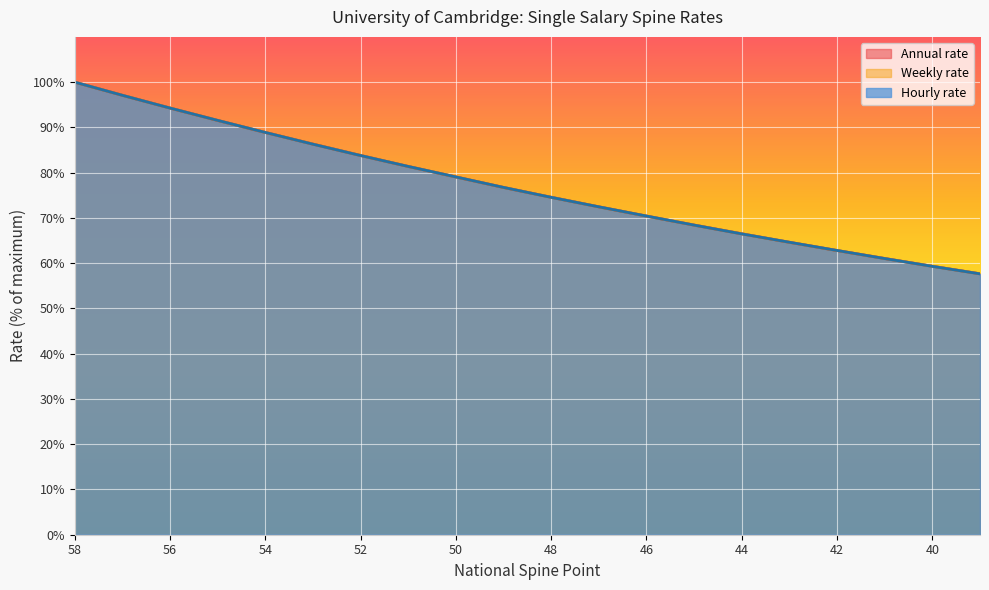

Between 57 and 49, which series saw the biggest shift?

Weekly rate